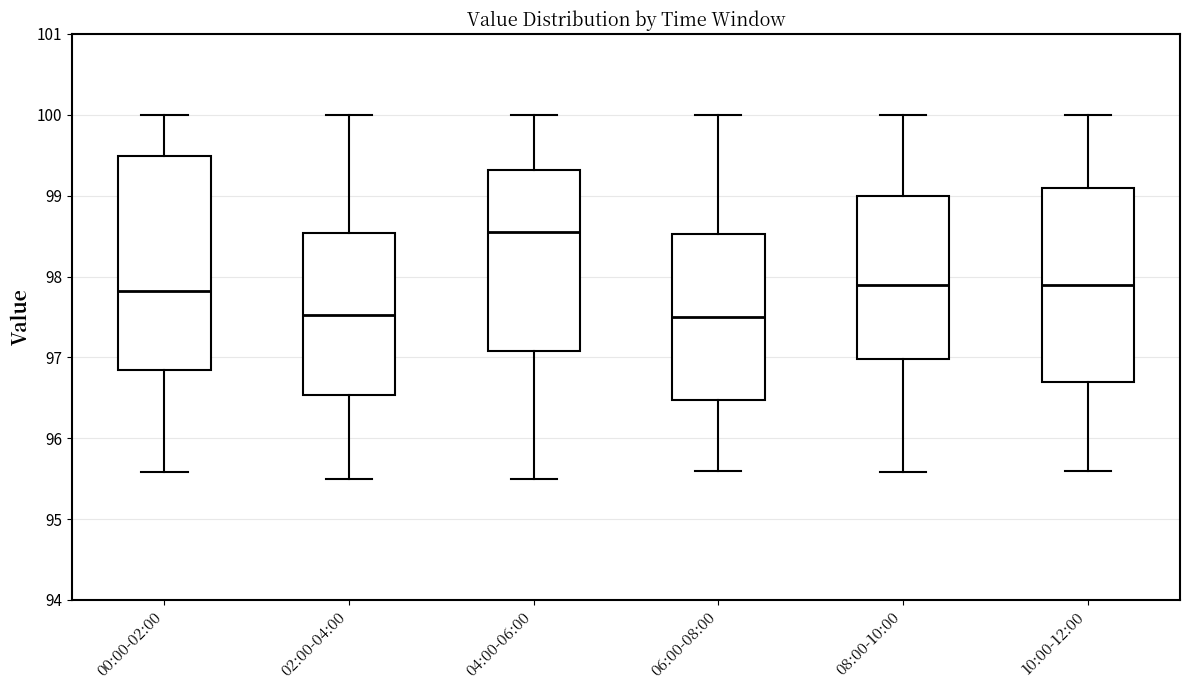

Which box's median line is the highest?

04:00-06:00